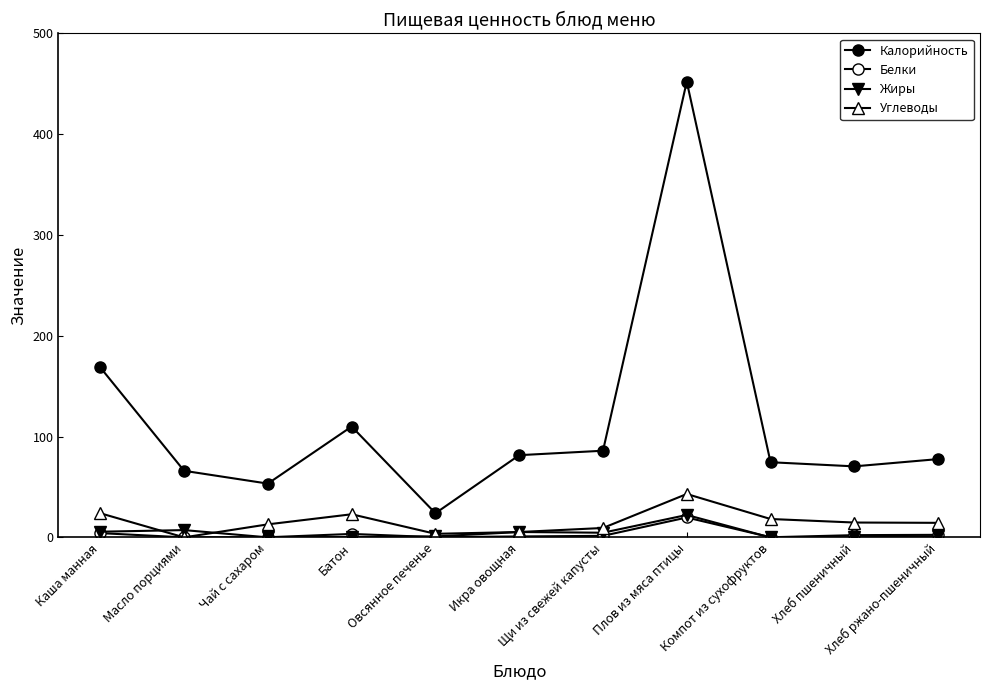

Which series has the largest total across all categories?

Калорийность